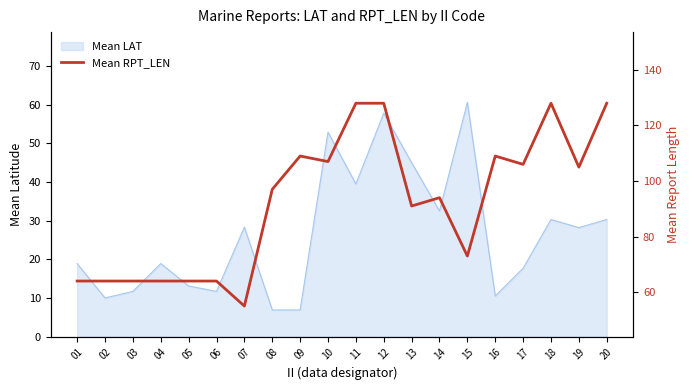

At which category does the chart reach its minimum across all series?

07